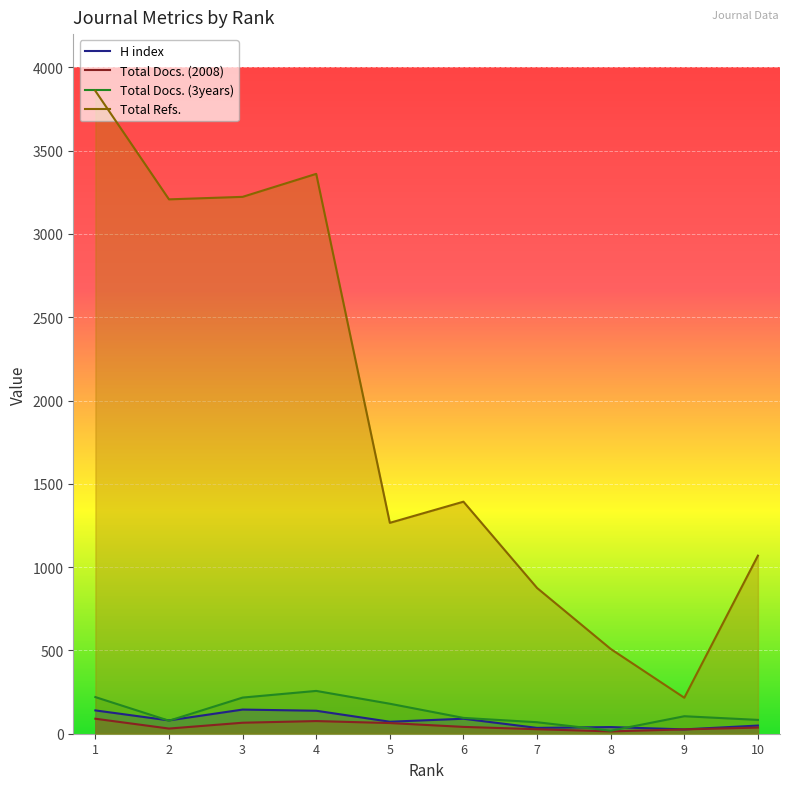

What is the sum of all Total Docs. (3years) values?

1322